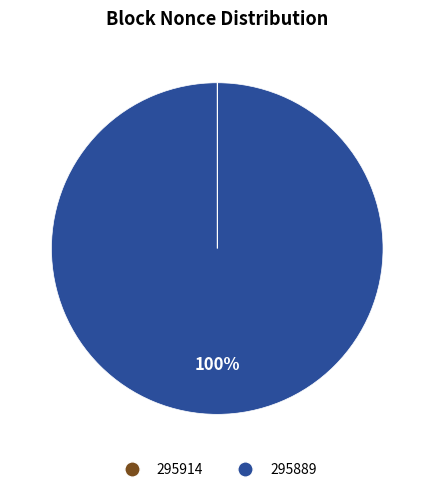

Which category has the biggest portion of the pie?

295889